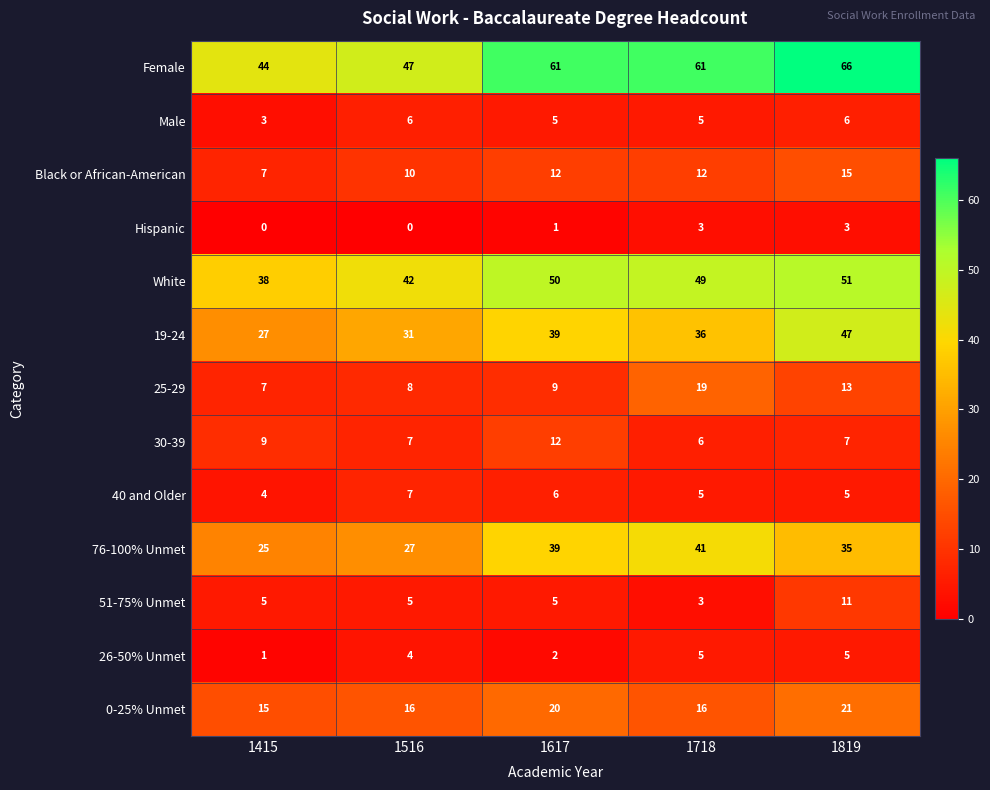

Which series has the largest range (max minus min)?

Female